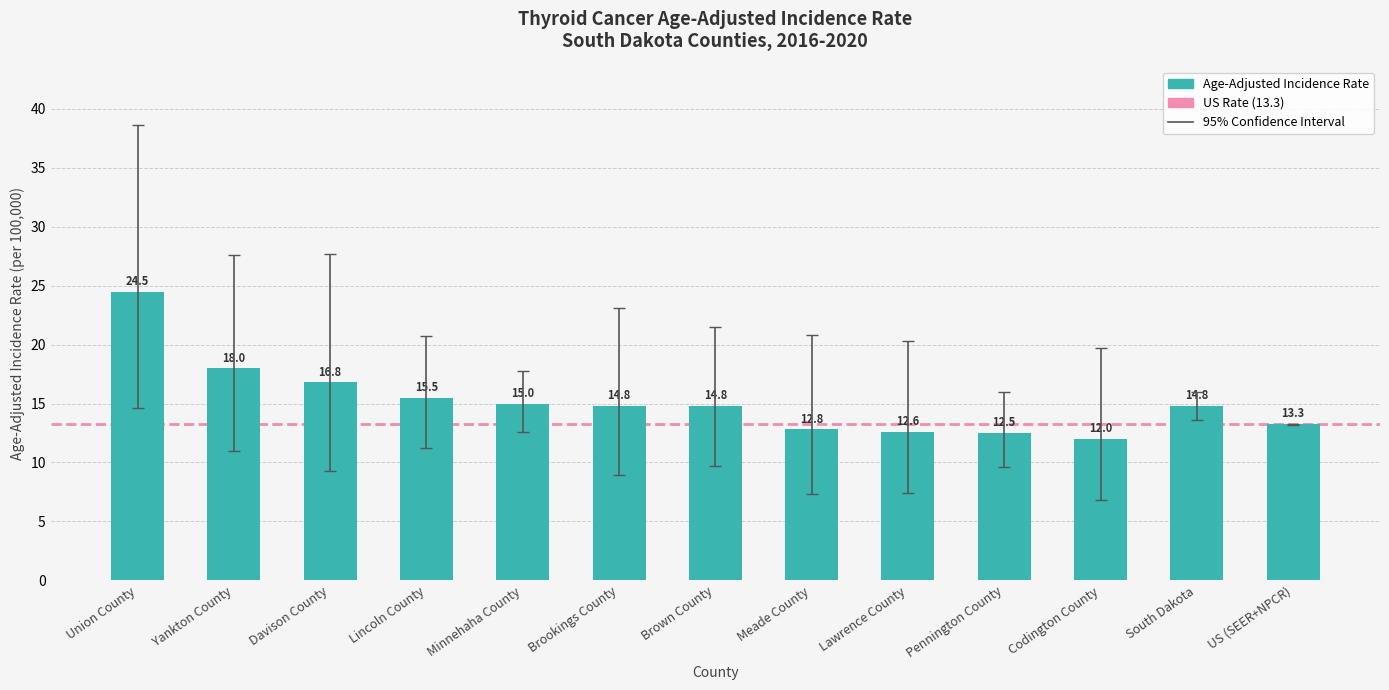

Which category has the lowest value across all series?

Codington County